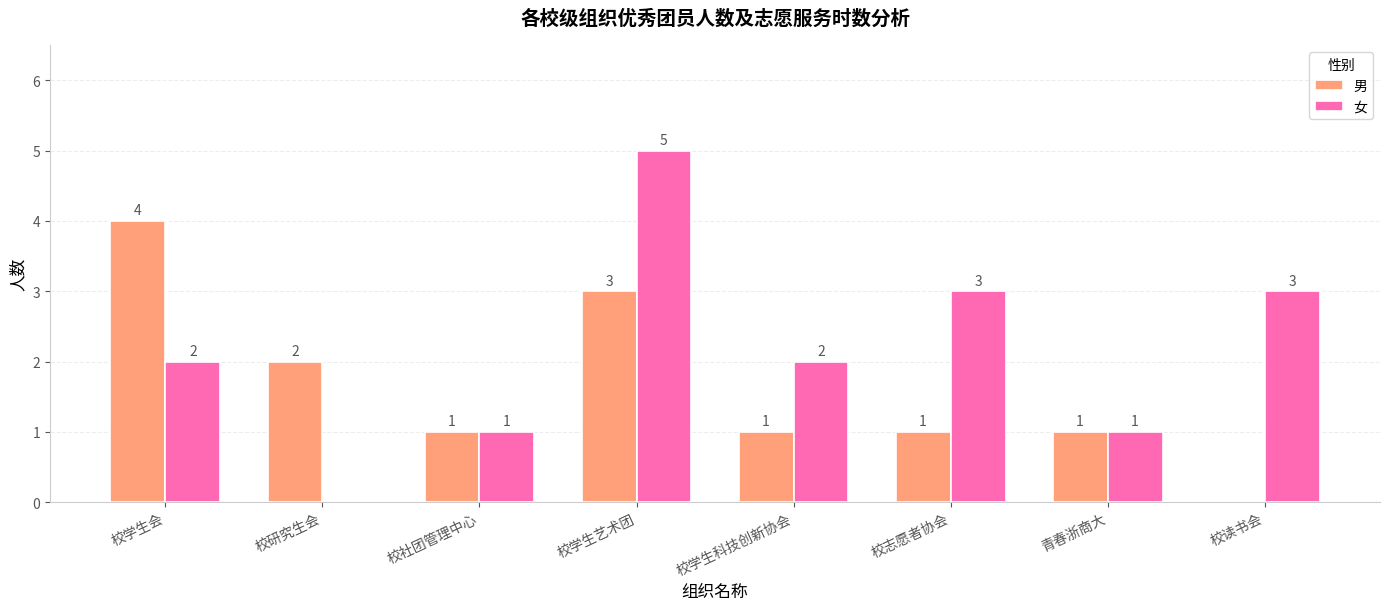

Which series changed the most between 校学生科技创新协会 and 青春浙商大?

女